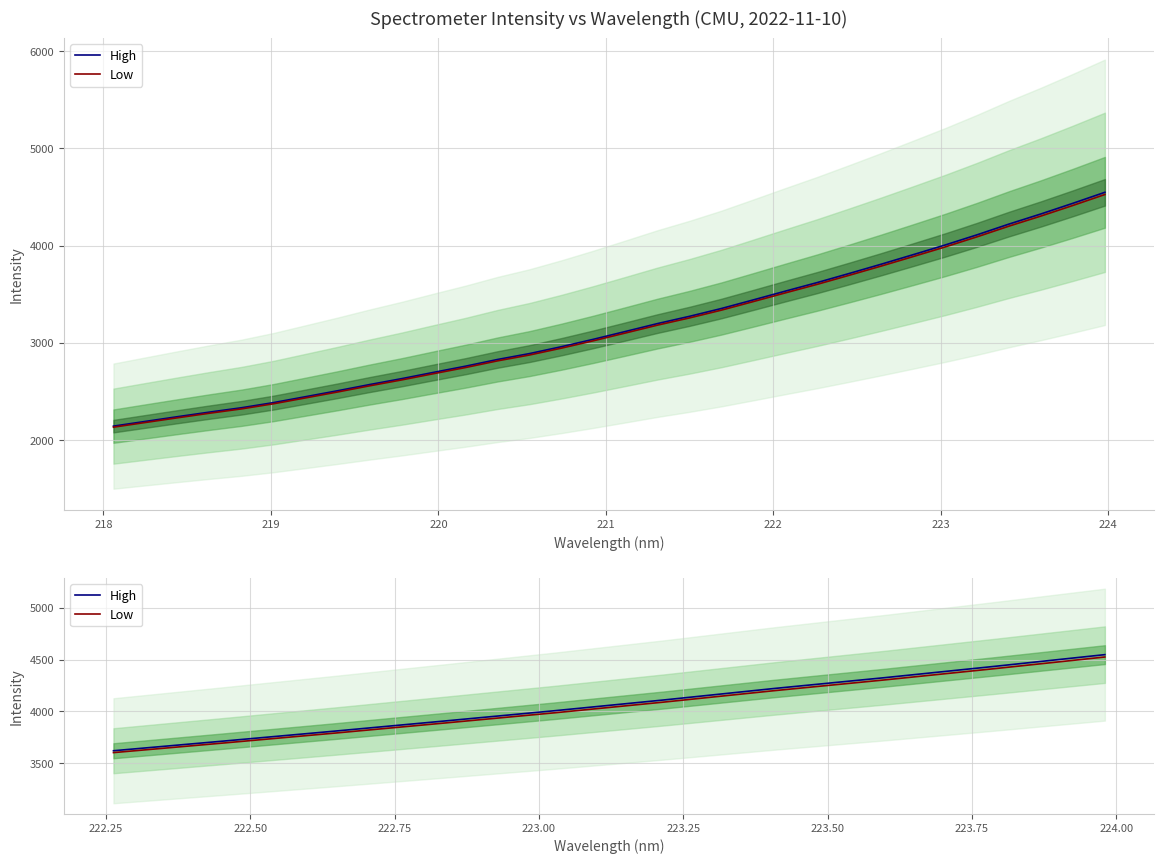

What is the greatest value displayed?

4548.4